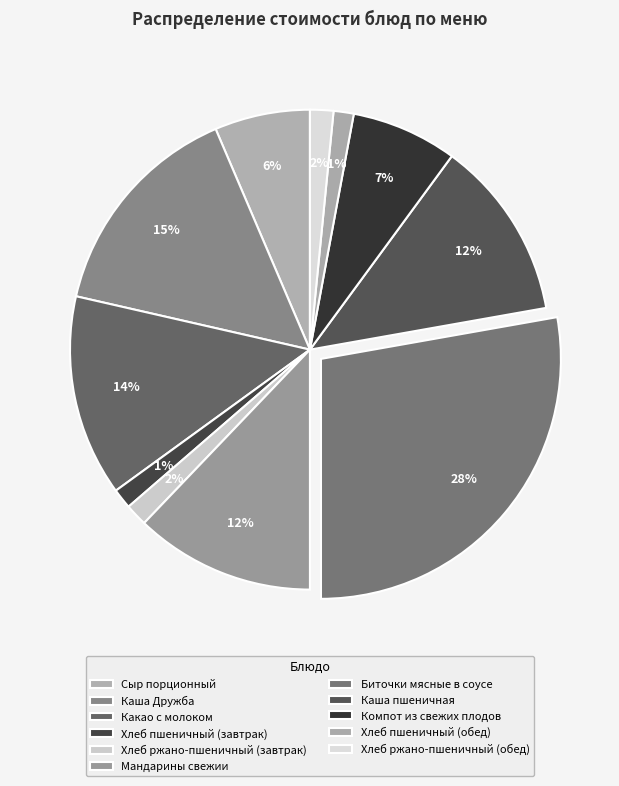

What portion of the pie excludes Хлеб ржано-пшеничный (завтрак)?

98.5%